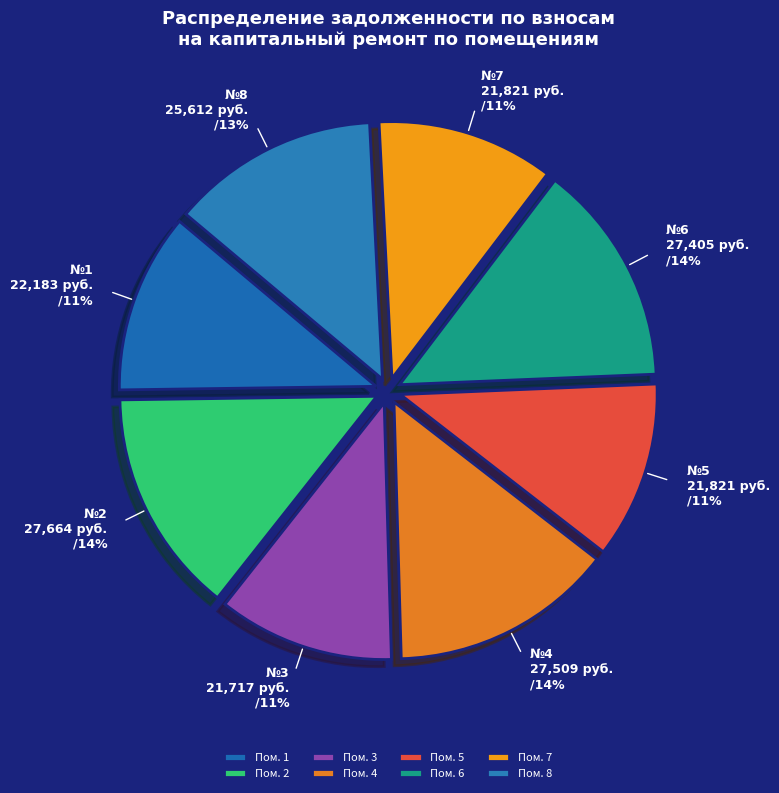

What is the smallest slice in the pie chart?

3